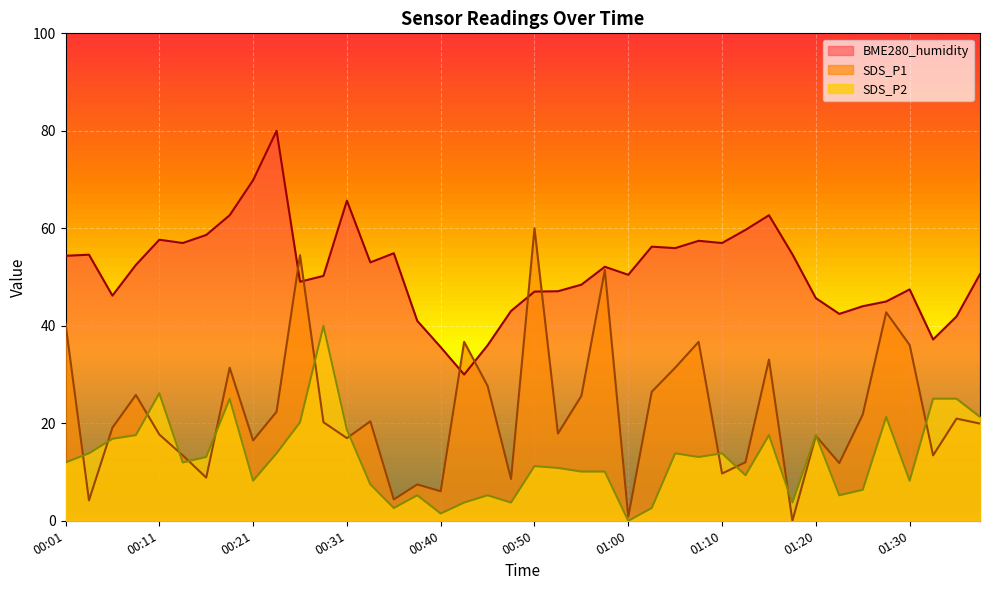

The value of BME280_humidity at 01:23 is 42.4. True or false?

True